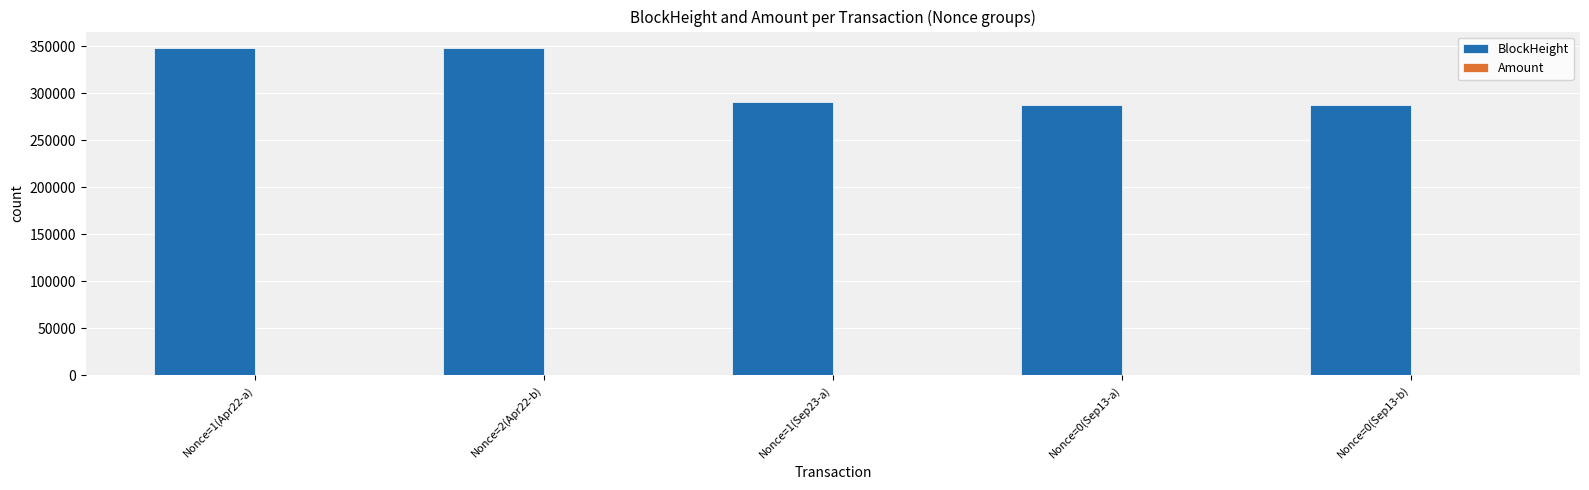

Which series changed the most between Nonce=1(Apr22-a) and Nonce=0(Sep13-a)?

BlockHeight